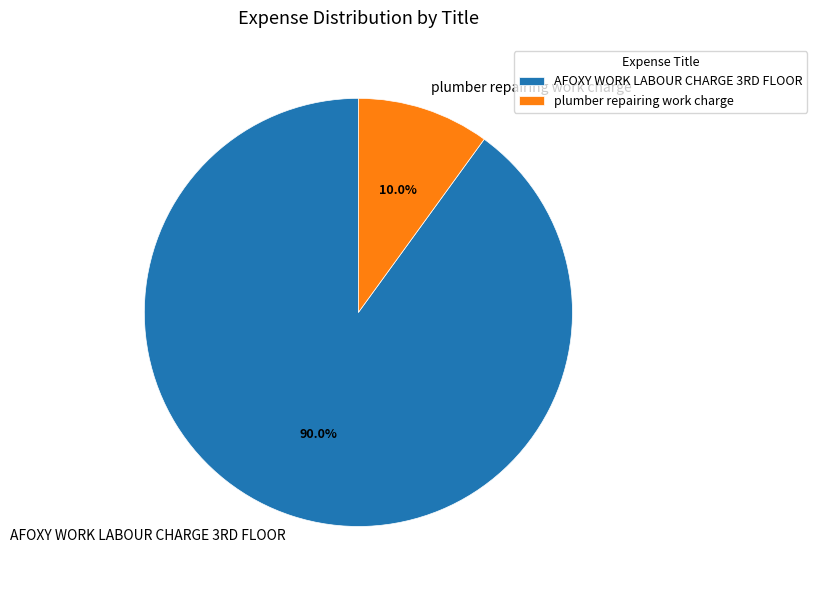

What is the smallest slice in the pie chart?

plumber repairing work charge